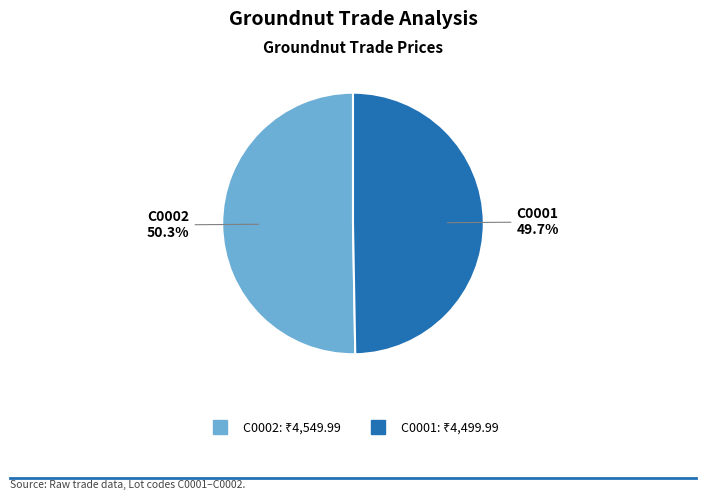

To the nearest percent, what is the difference between the C0002 and C0001 slice percentages?

1%